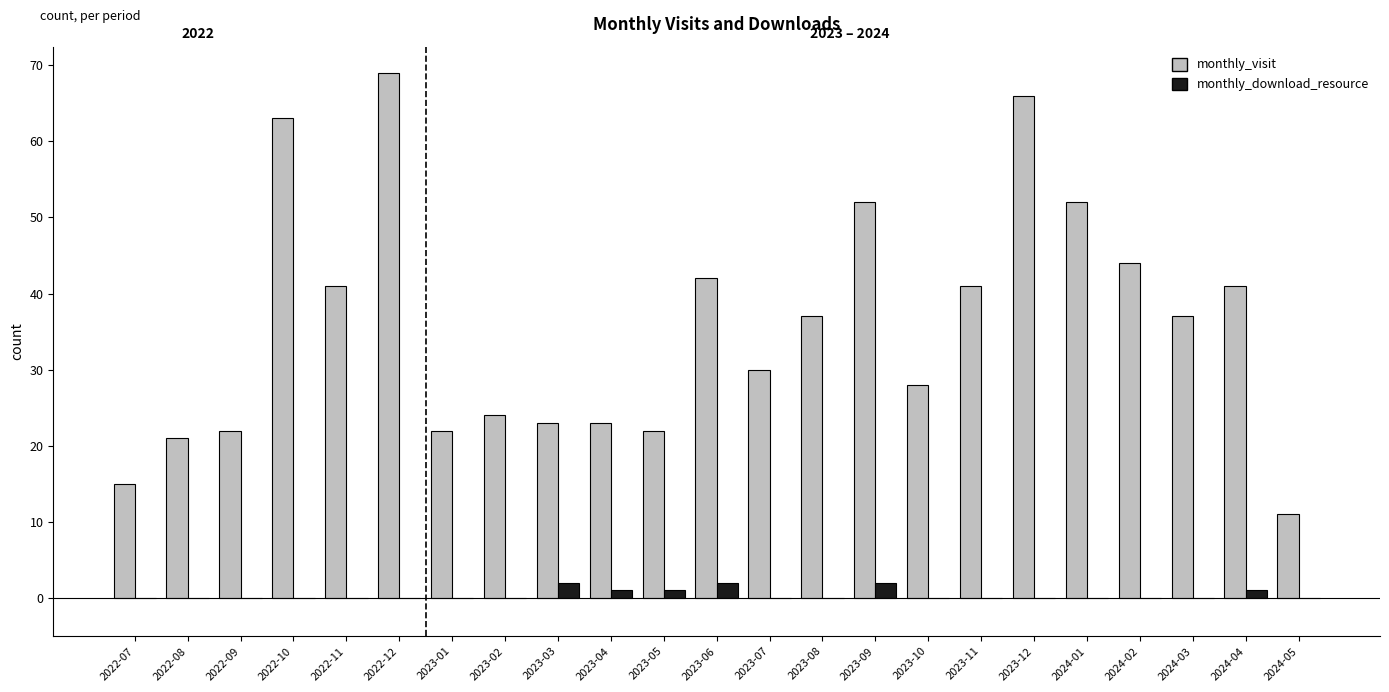

How many distinct data groups are displayed?

2